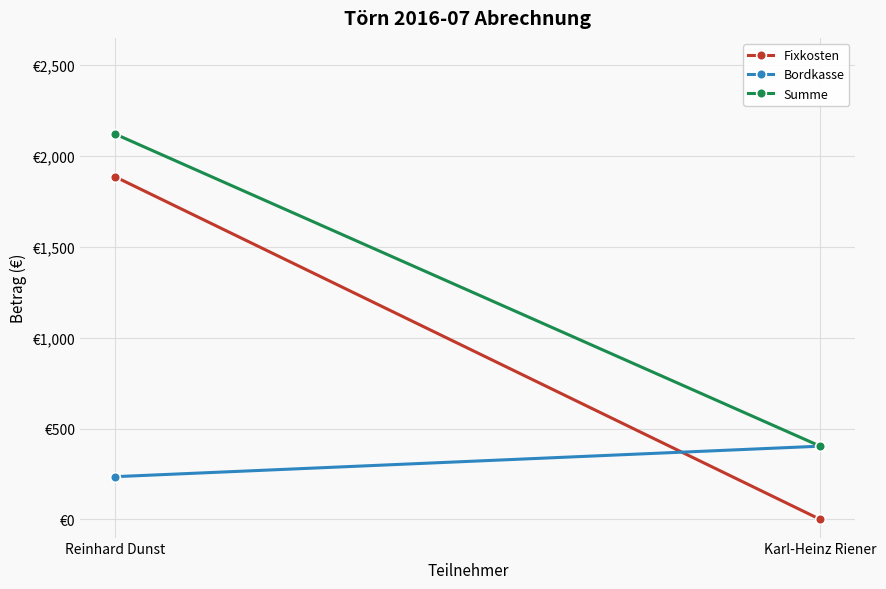

What is the total value across all series at Karl-Heinz Riener?

806.3